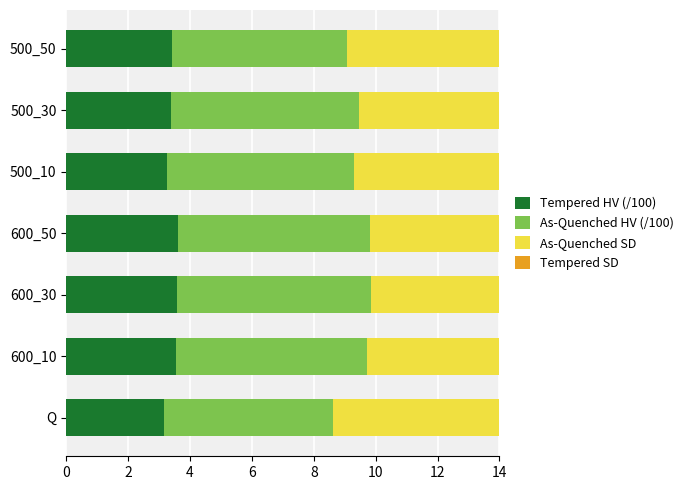

What is the lowest value of the As-Quenched HV (/100) series?

5.4